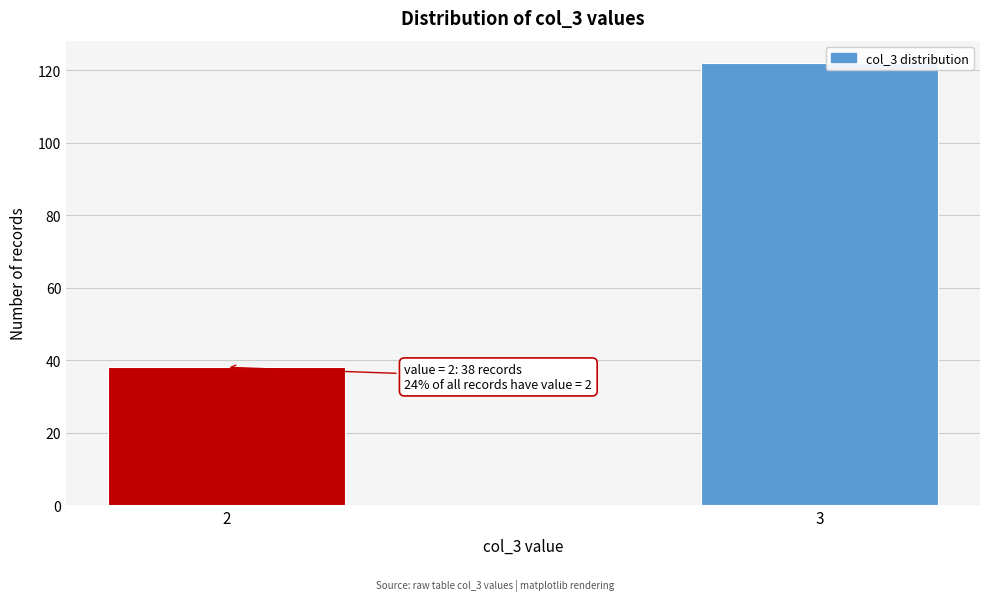

Reading left to right, list all the values displayed in this chart.

38	122